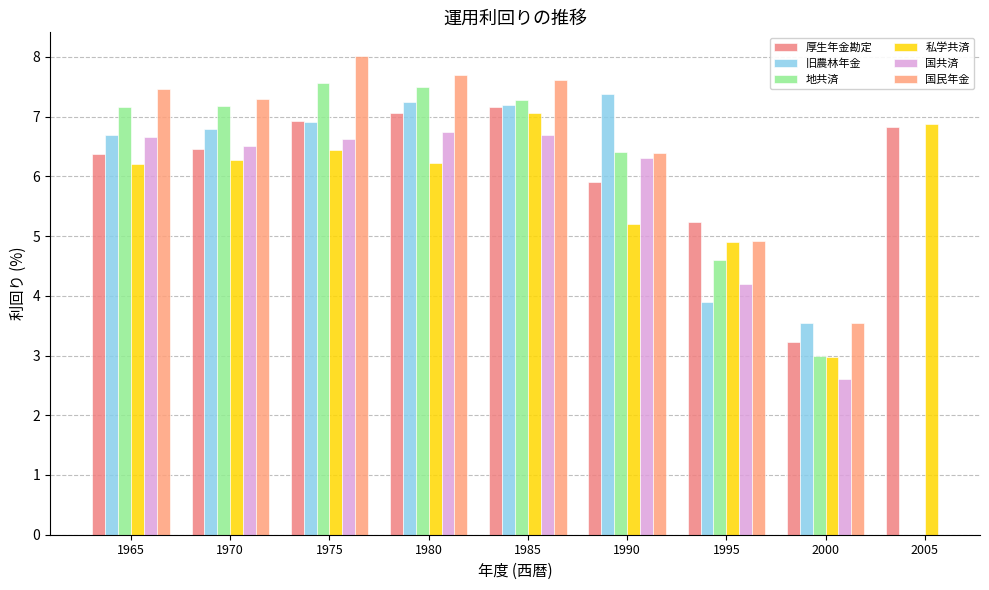

At which category is the sum across all series the highest?

1985